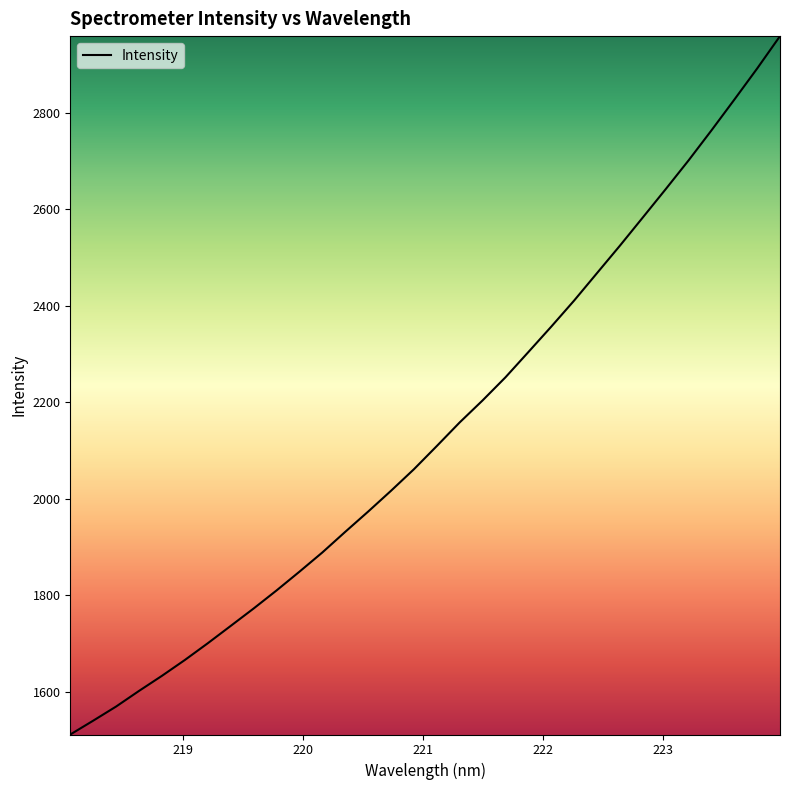

What is the smallest value displayed?

1511.1